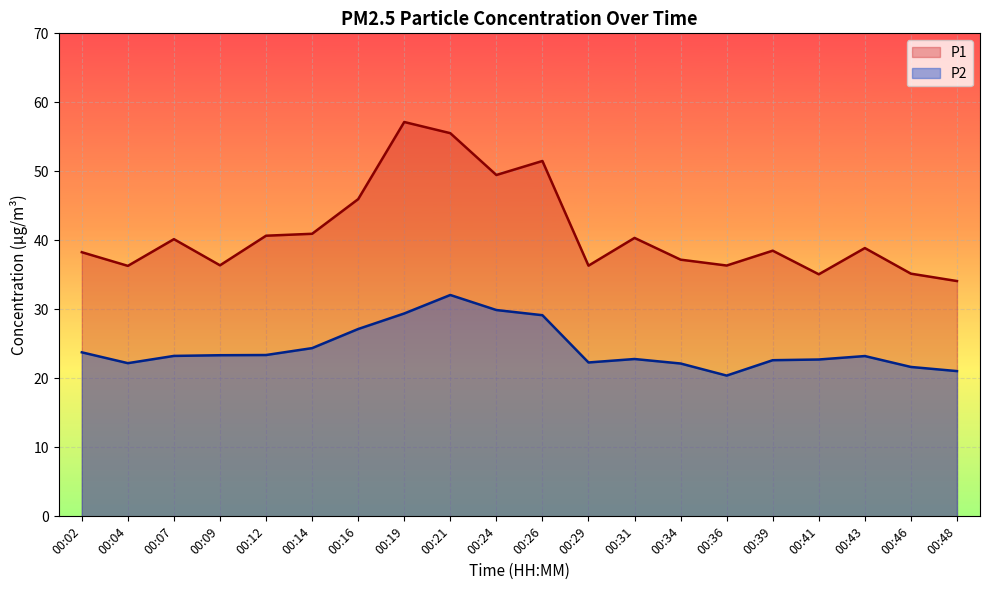

True or false: P1 and P2 cross at least once.

False